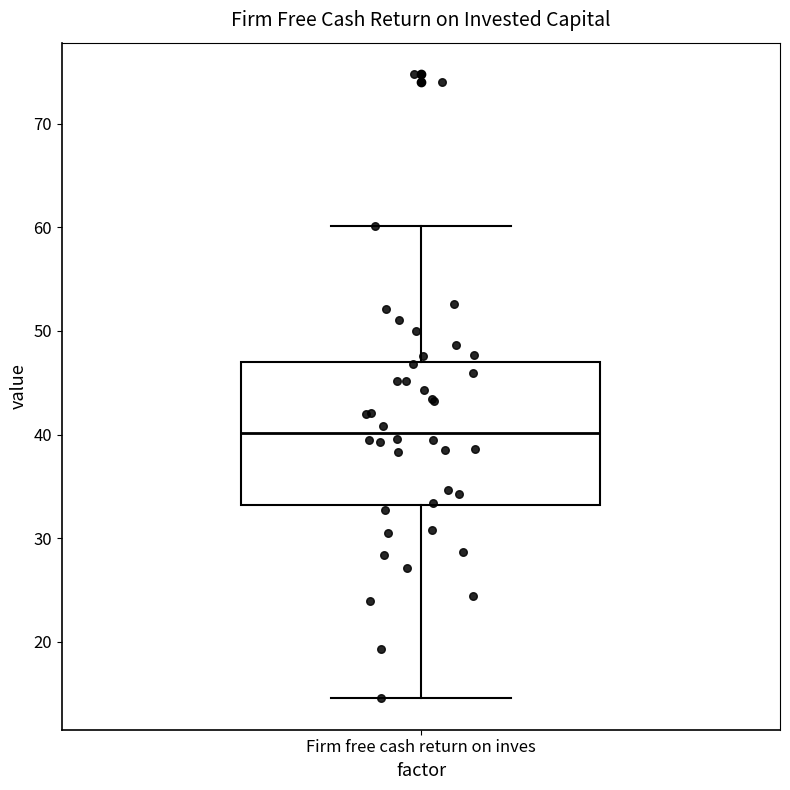

Transcribe this box plot: give where the median line is, the range the box spans, and where the two whiskers end, as read against the y-axis. The values are not printed on the chart, so give them approximately, as read against the axis.

median 40, box 33 to 47, whiskers 15 to 60